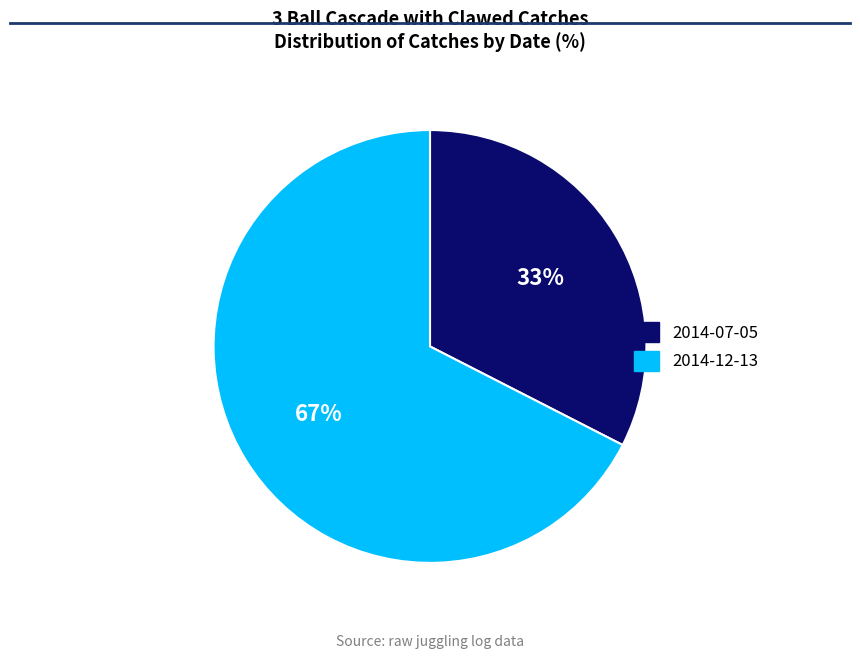

How many segments does this pie chart have?

2